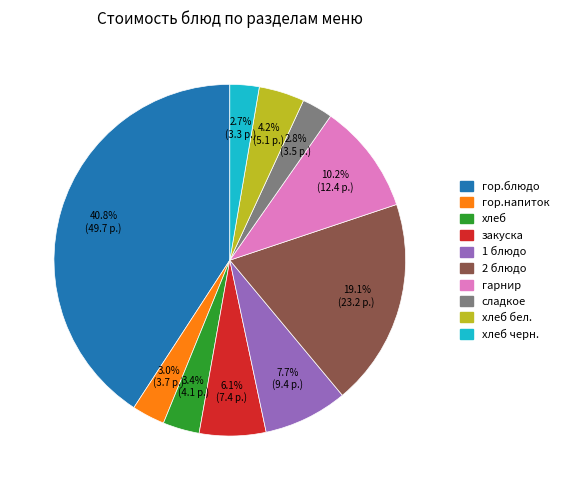

Is there a majority slice in this chart?

No